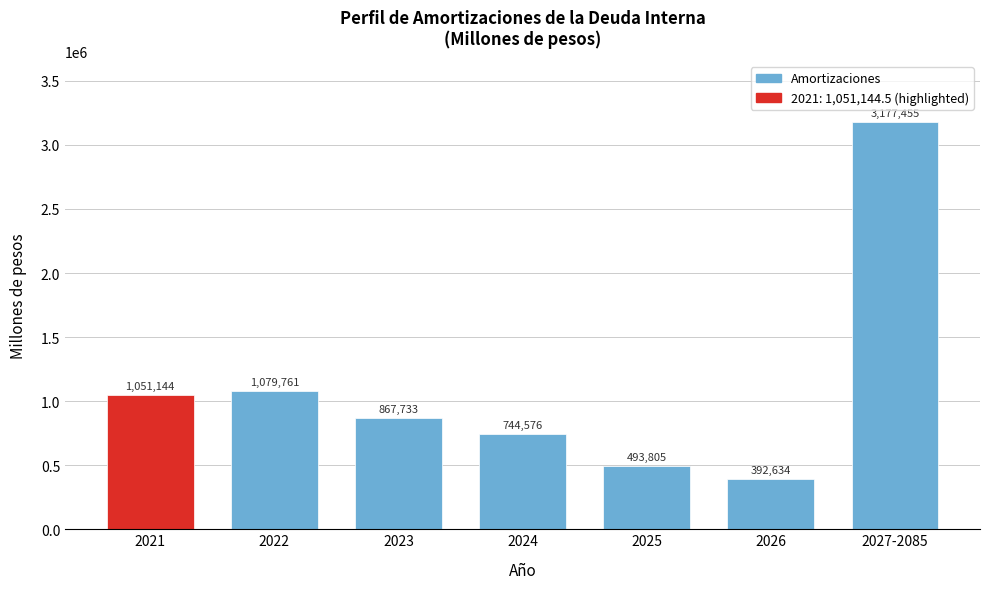

What is the label of the 4th bar from the left?

2024